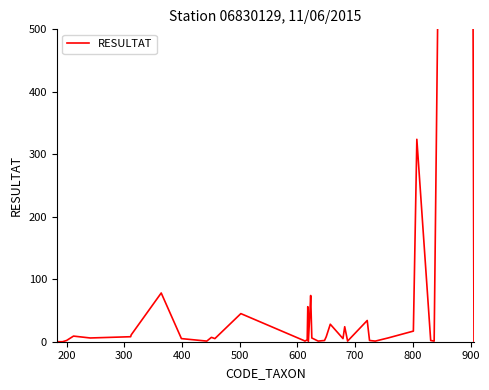

What is the value of the 9th point from the left?

5